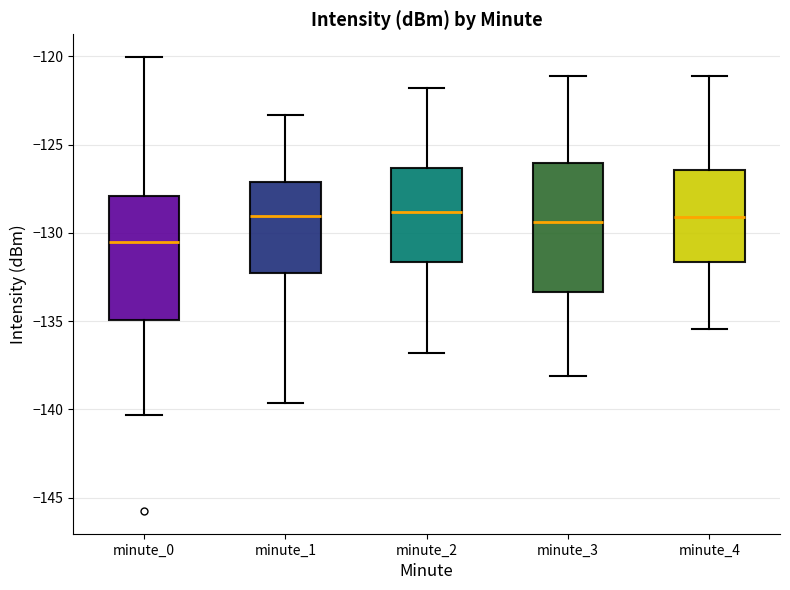

Which box has the lowest median line?

minute_0